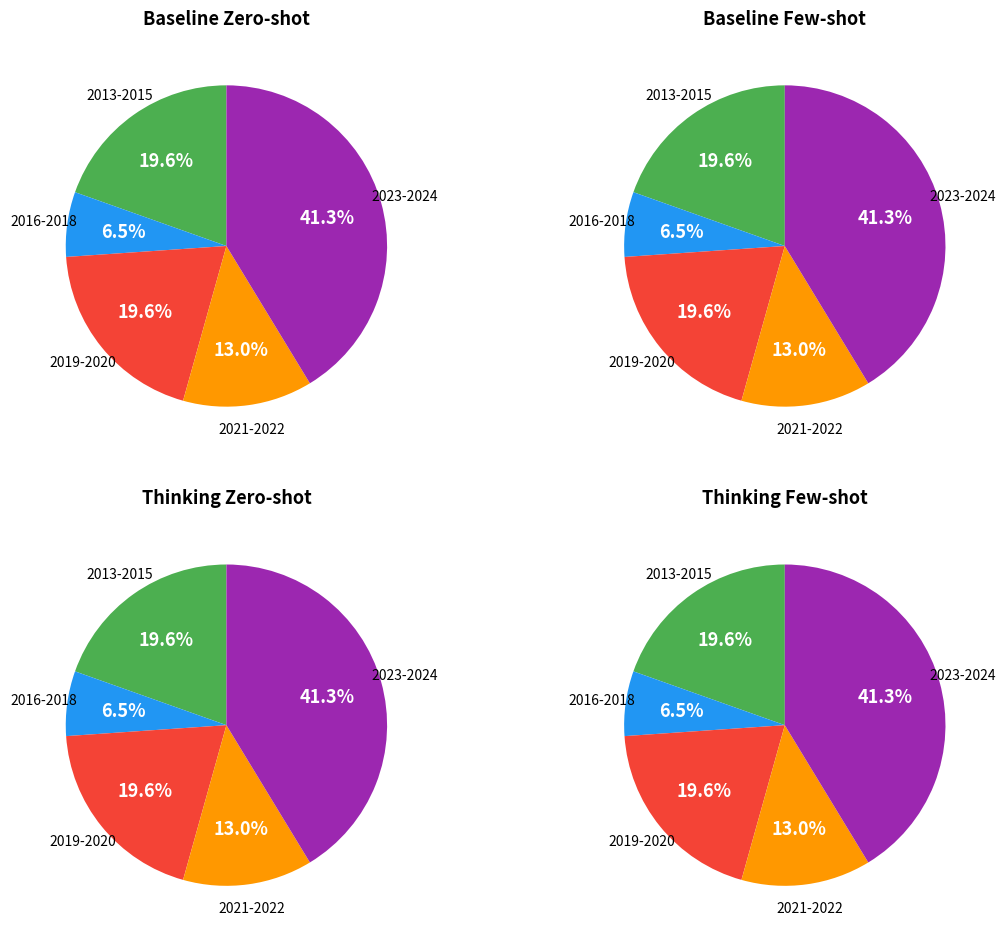

True or false: 2013 accounts for 16% of the total.

False